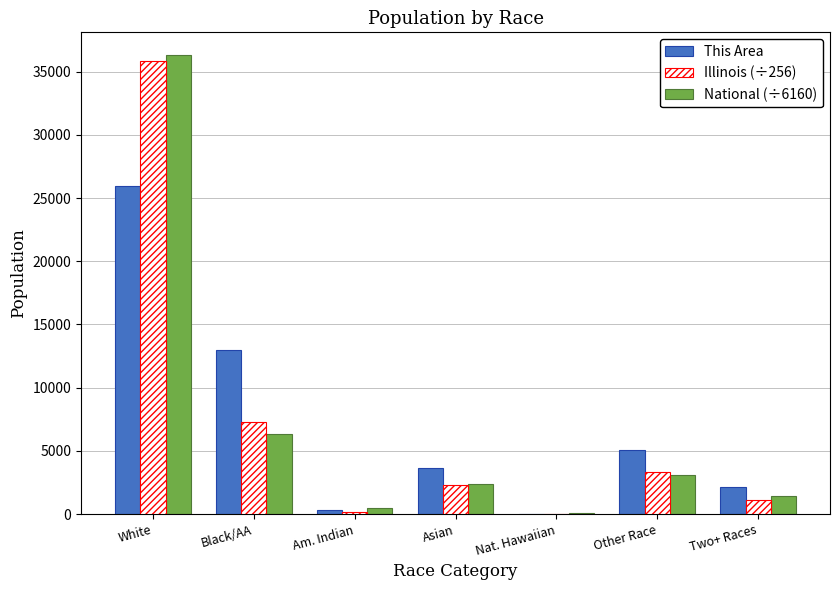

Where is National (÷6160) nearest to the value 18189?

Black/AA